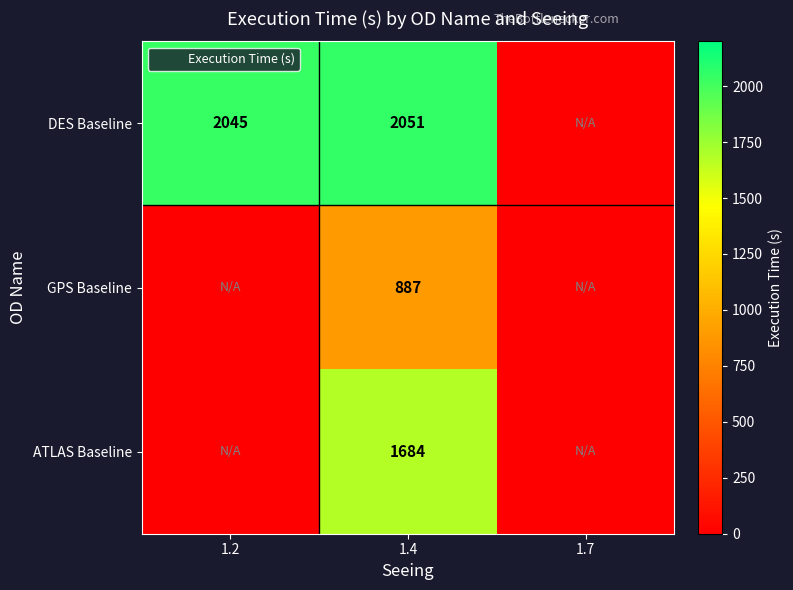

Is it true that DES Baseline equals 2051 at 1.4?

True